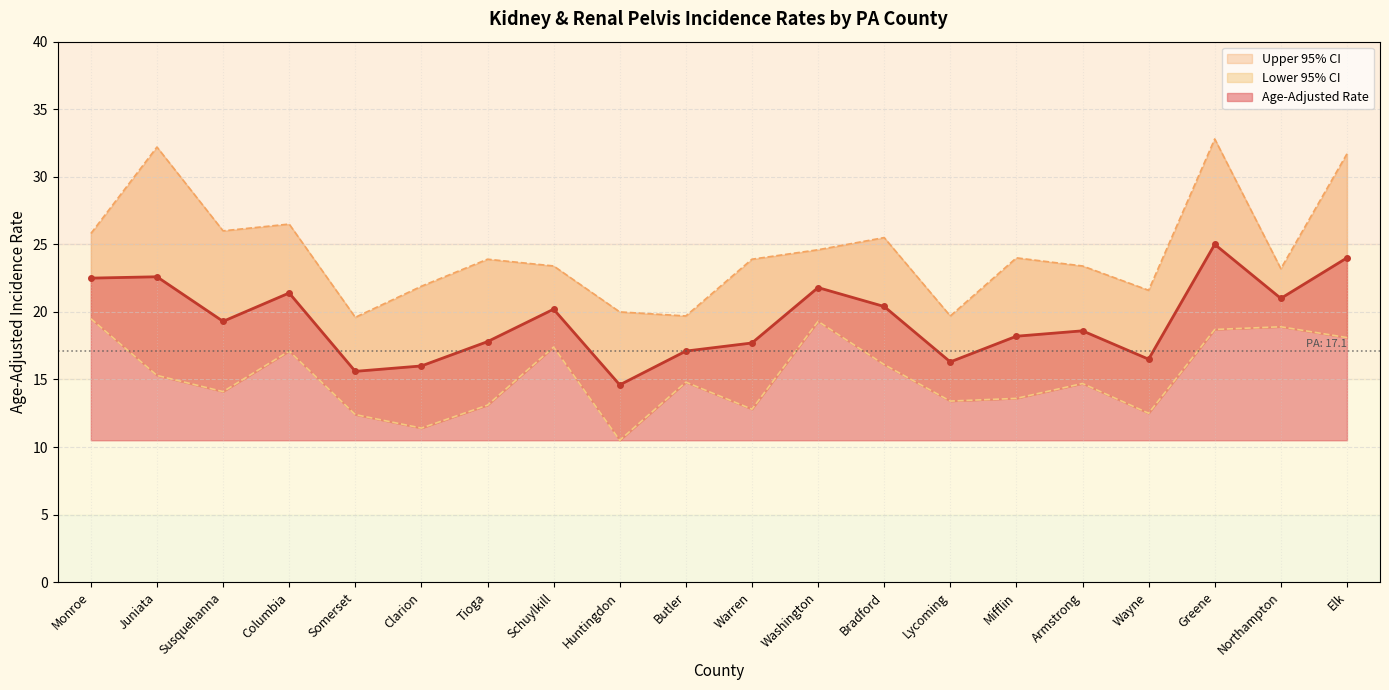

Which series has the widest spread of values?

Upper 95% CI